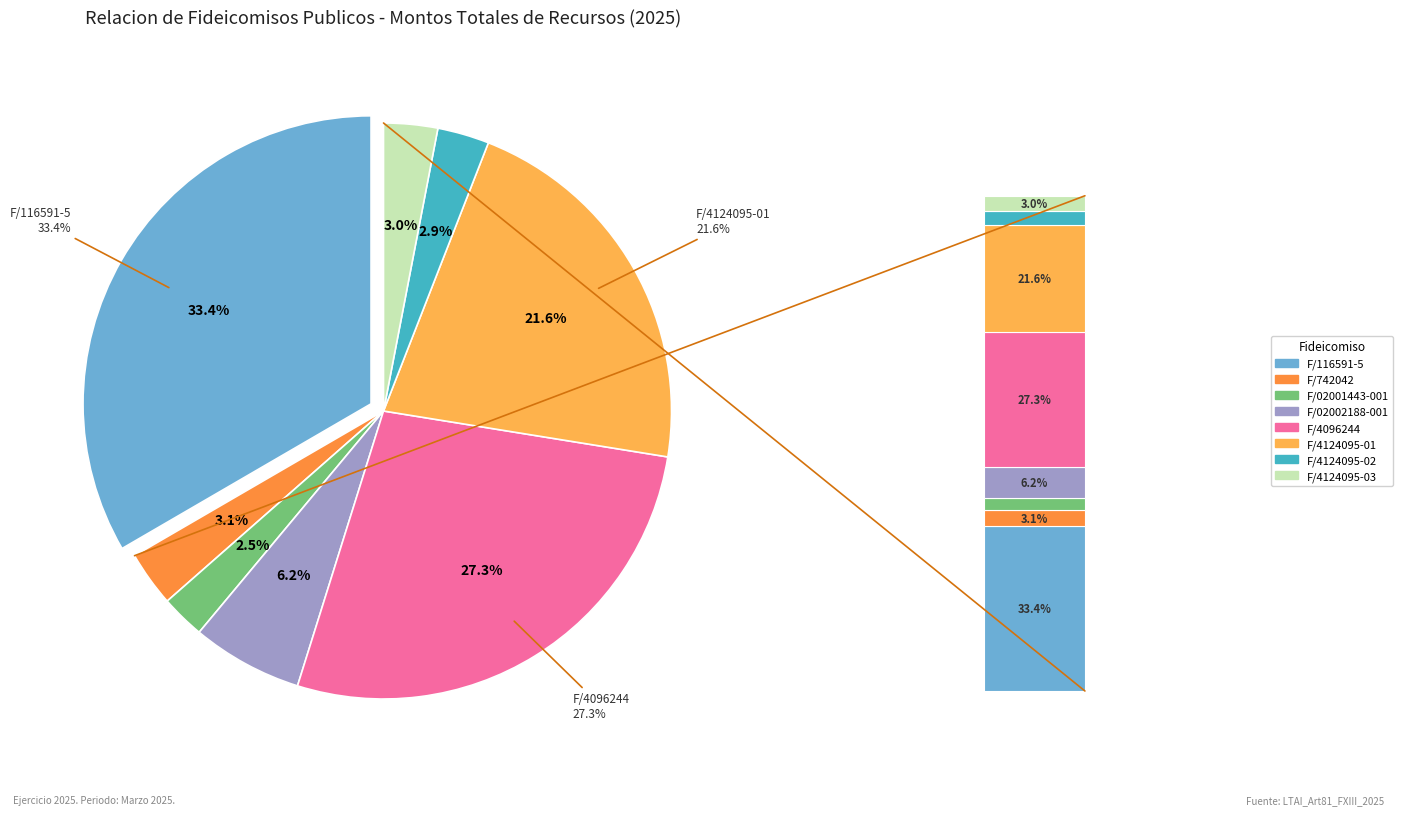

Approximately how many times larger is the value at F/4096244 compared to F/116591-5?

0.8